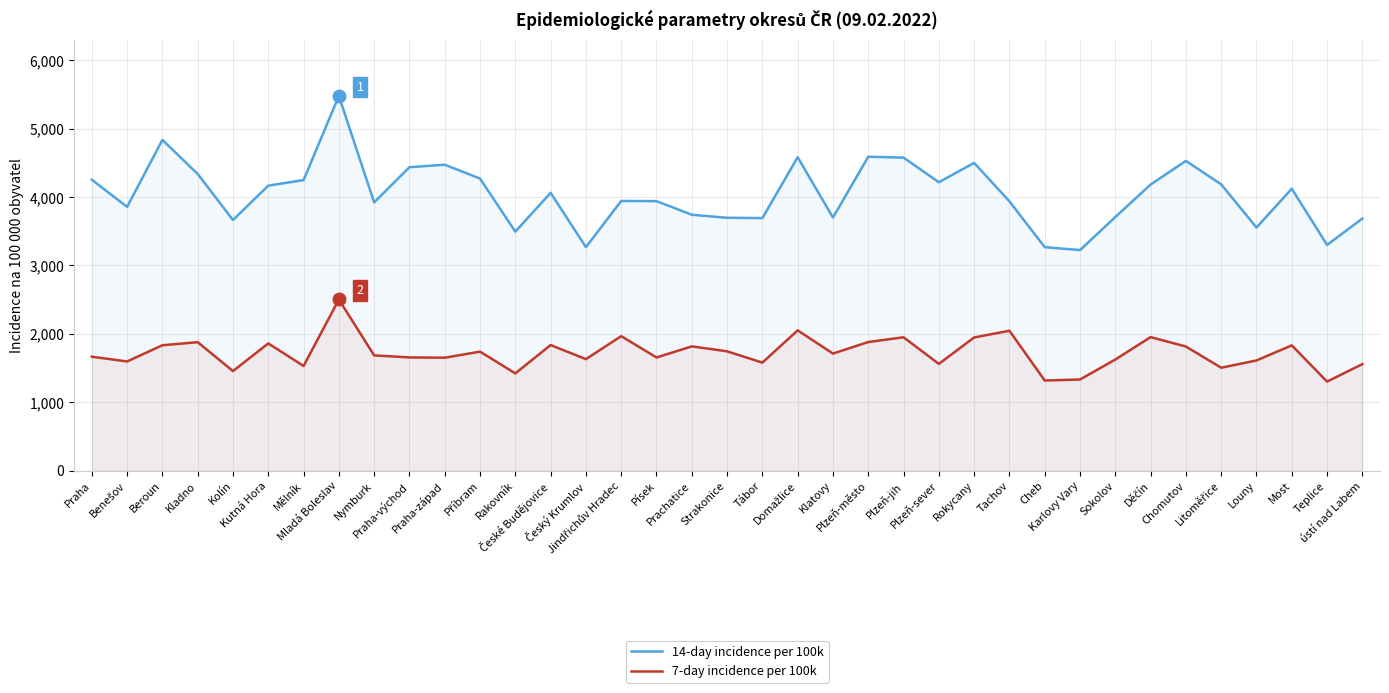

The value of 7-day incidence per 100k at Praha-východ is 2886.9. True or false?

False